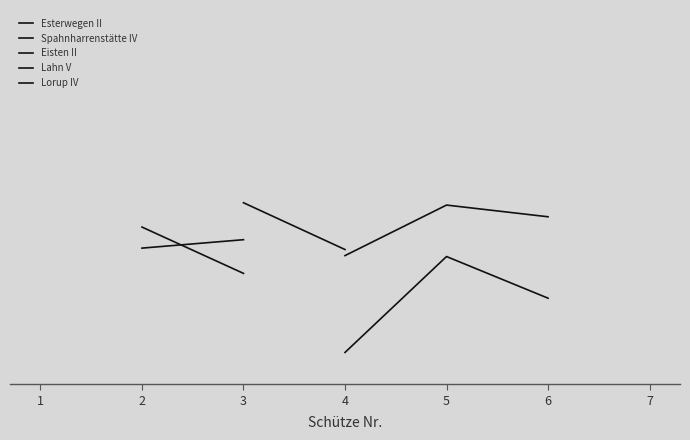

What are all the series names shown in the legend?

Esterwegen II, Spahnharrenstätte IV, Eisten II, Lahn V, Lorup IV